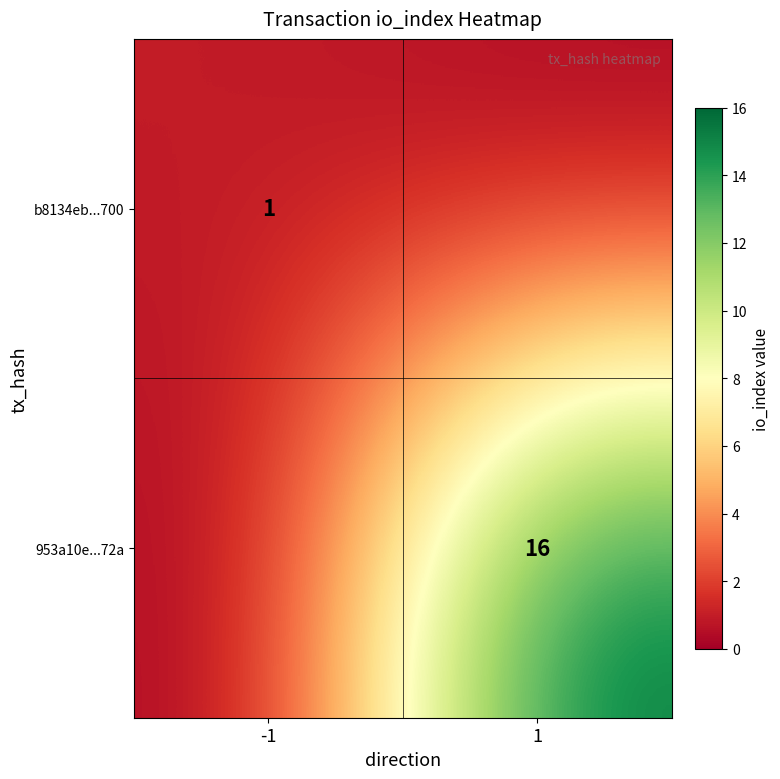

Is the value of 953a10e...72a at 1 greater than the value of b8134eb...700 at -1?

Yes